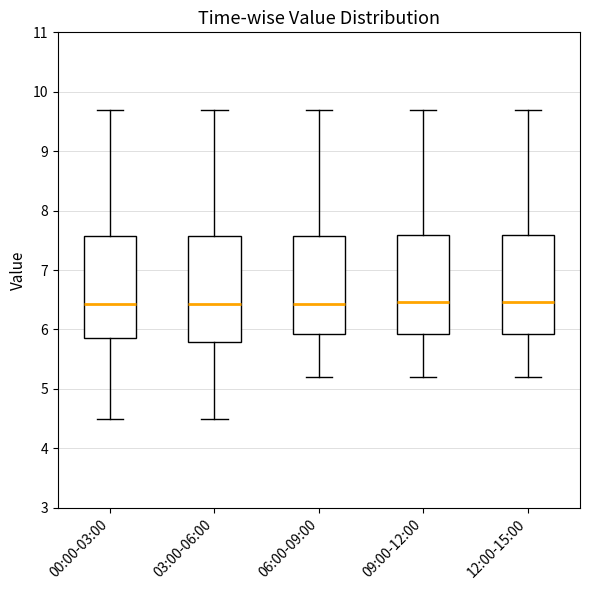

Reading left to right, read every box against the y-axis: the position of its median line, the range the box covers, and the ends of its whiskers. The values are not printed on the chart, so give them approximately, as read against the axis.

00:00-03:00: median 6.4, box 5.9 to 7.6, whiskers 4.5 to 9.7
03:00-06:00: median 6.4, box 5.8 to 7.6, whiskers 4.5 to 9.7
06:00-09:00: median 6.4, box 5.9 to 7.6, whiskers 5.2 to 9.7
09:00-12:00: median 6.5, box 5.9 to 7.6, whiskers 5.2 to 9.7
12:00-15:00: median 6.5, box 5.9 to 7.6, whiskers 5.2 to 9.7